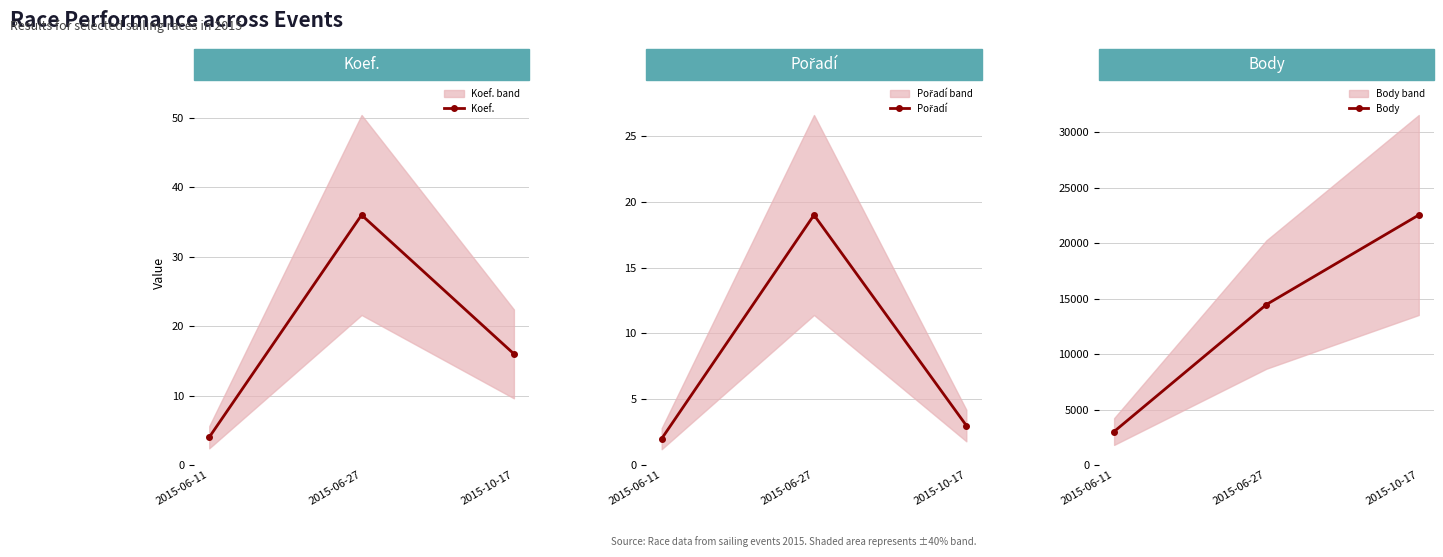

What is the average value of the Body series?

13346